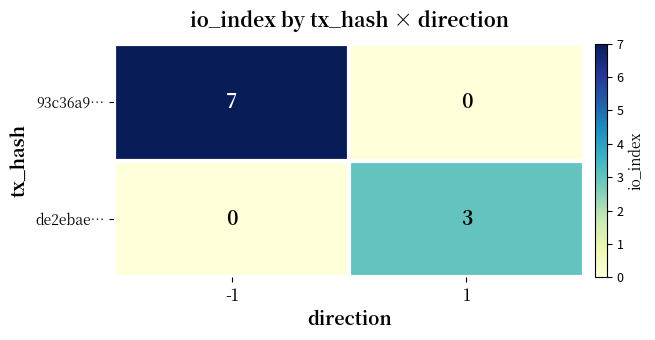

Reading right to left, extract all data points from this chart.

93c36a9…: 1=0	-1=7
de2ebae…: 1=3	-1=0